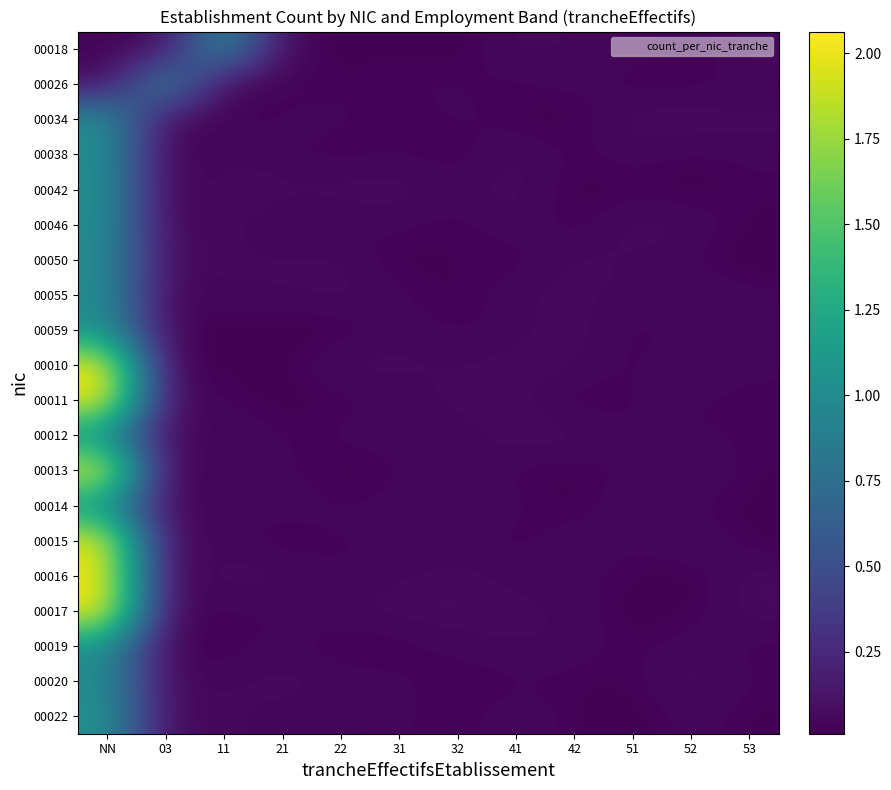

What is the spread (max minus min) of values at 42?

0.1